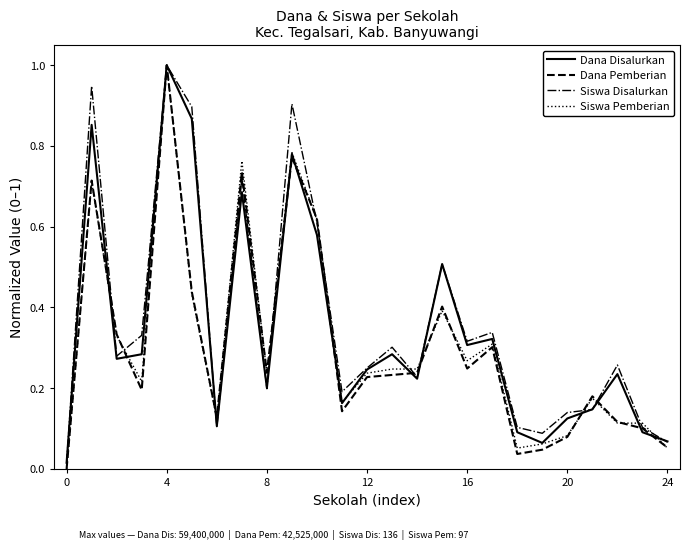

What is the highest value of the Dana Disalurkan series?

1.0